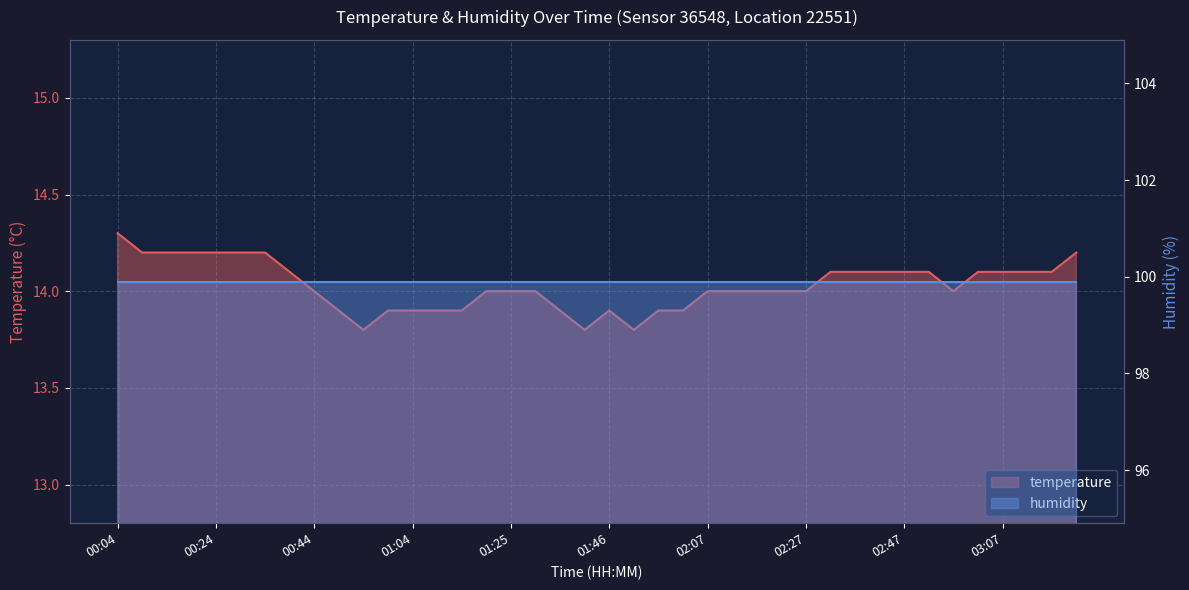

Where does the data first go above 14?

00:04